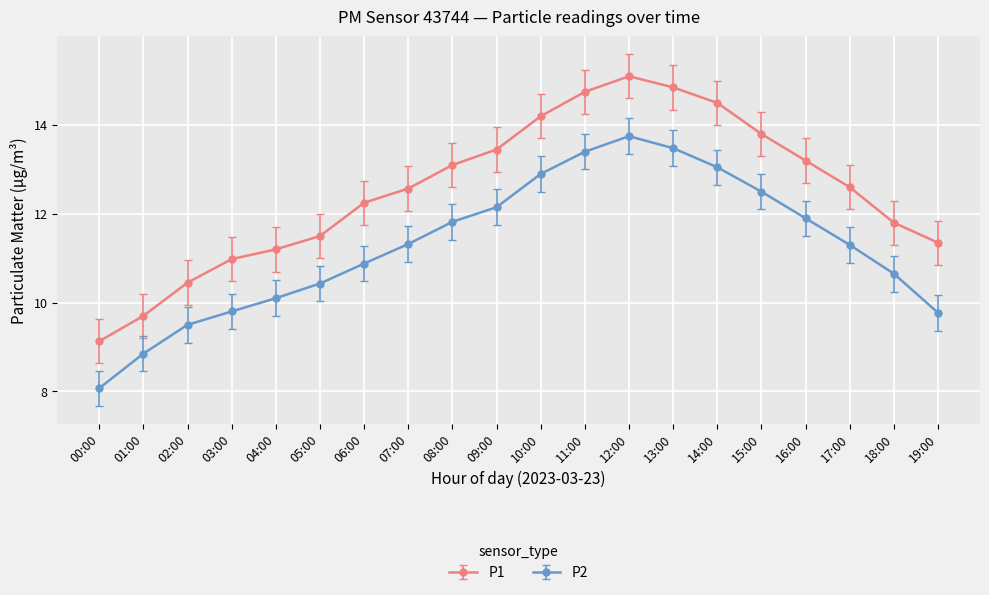

What is the average value of the P2 series?

11.3